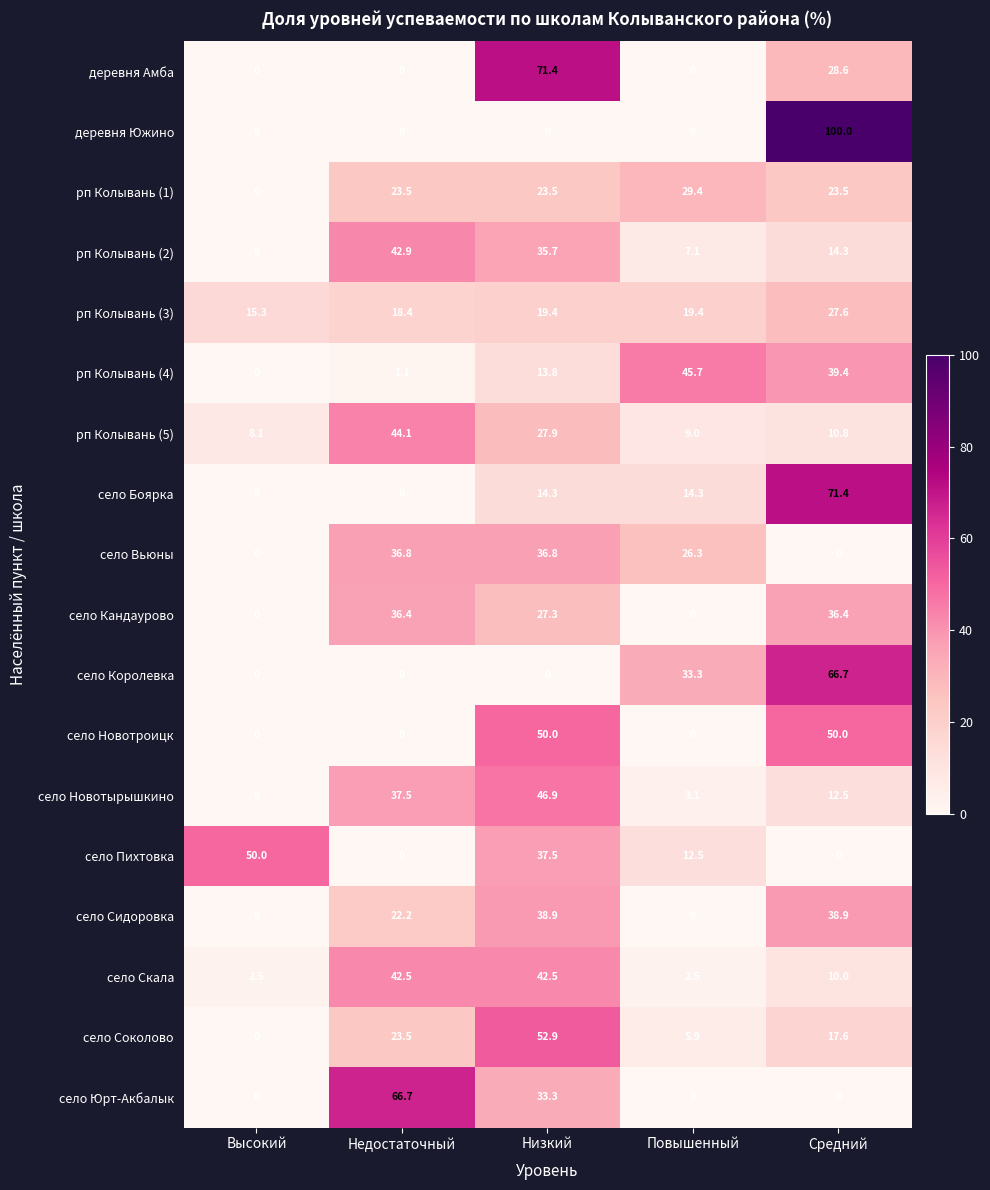

What is the total value across all series at Недостаточный?

395.6